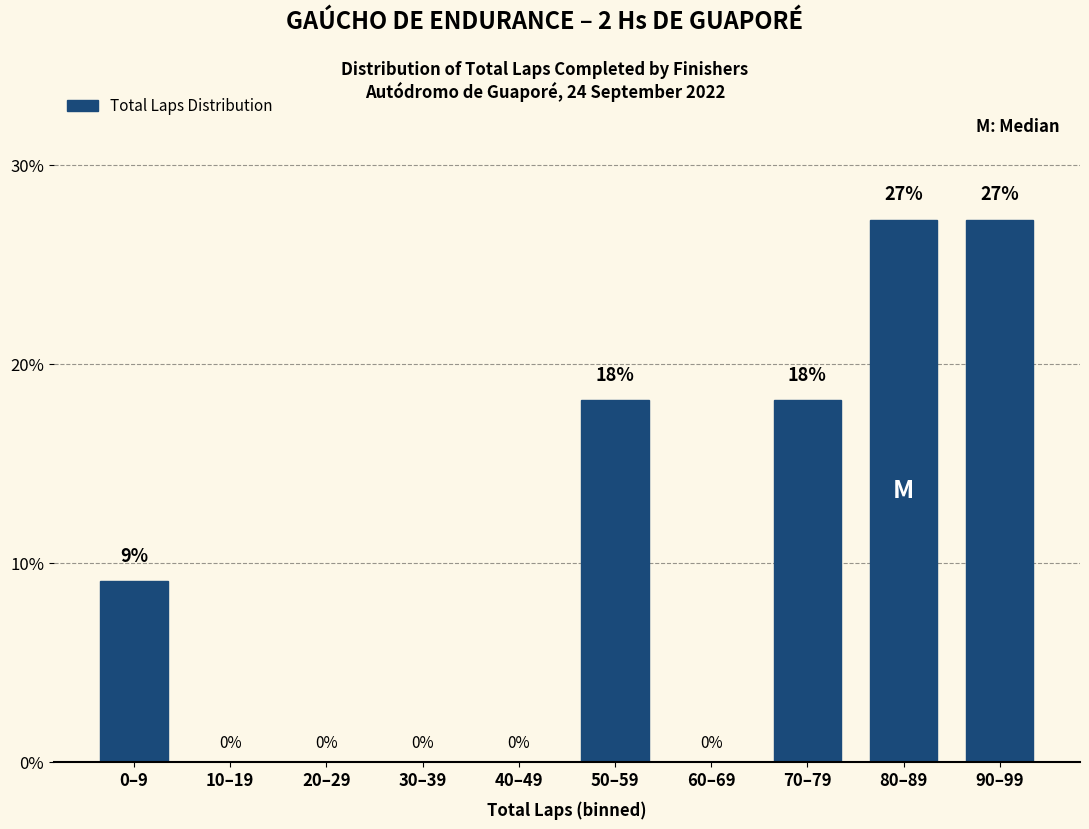

Which has a higher value, 0–9 or 40–49?

0–9